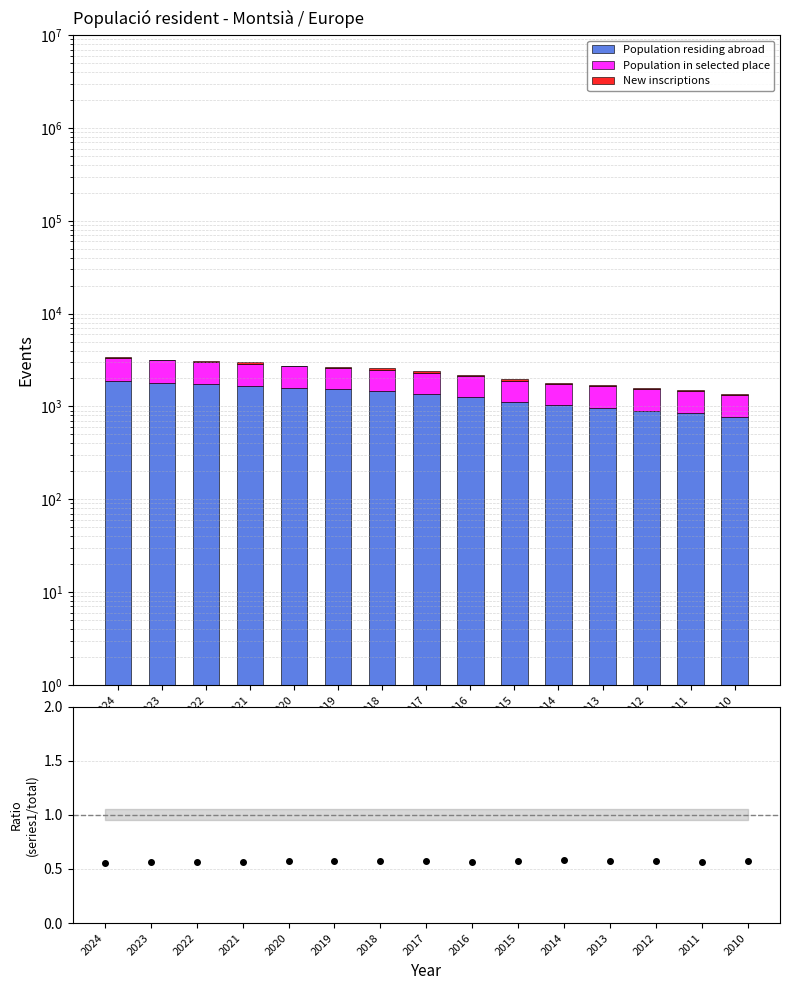

True or false: Population in selected place has a value of 592.6 at 2021.

False